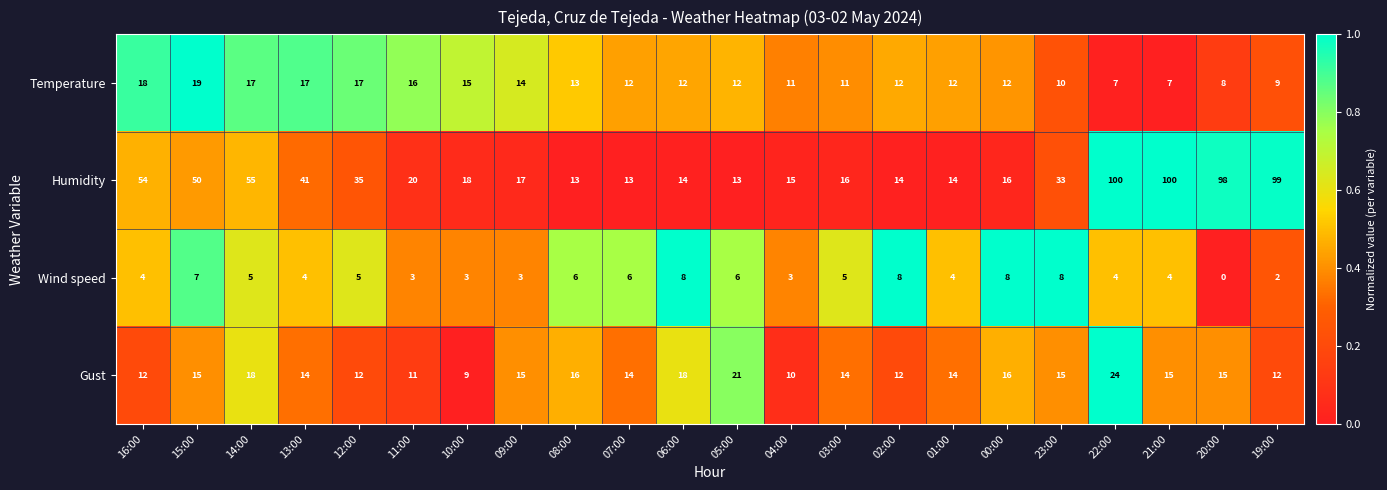

Which series has the largest total across all categories?

Humidity